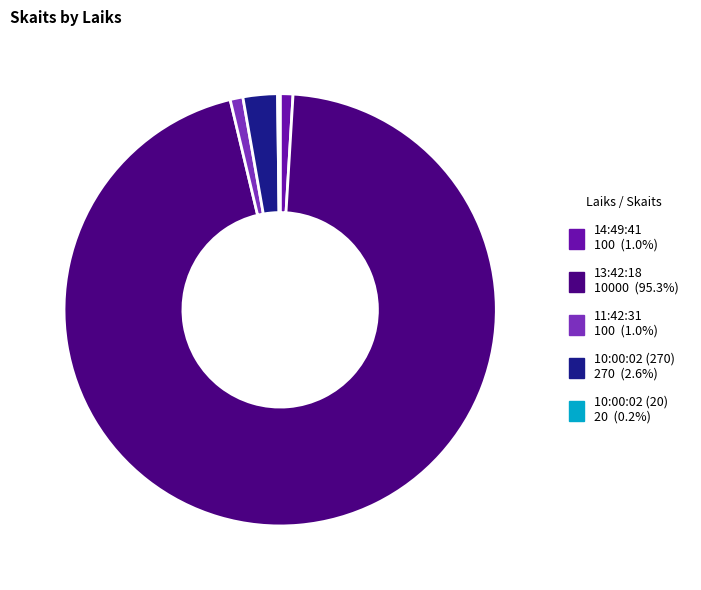

Between 10:00:02 (270) and 13:42:18, which is larger?

13:42:18